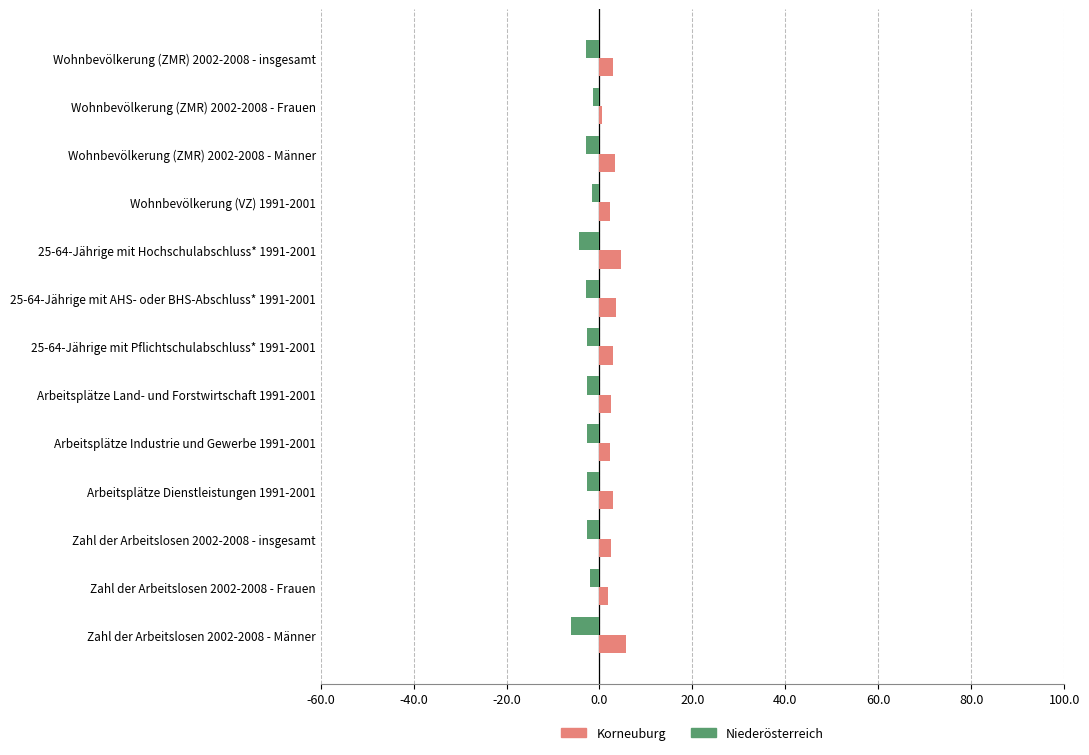

True or false: Niederösterreich has a value of -1.5 at Wohnbevölkerung (ZMR) 2002-2008 - Frauen.

True